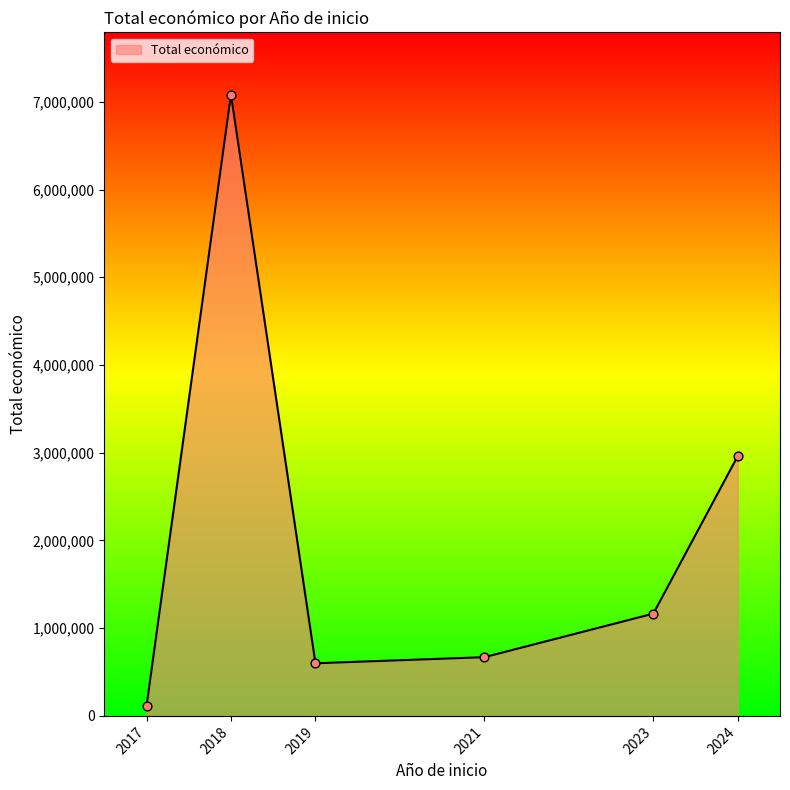

Which has a higher value, 2018 or 2023?

2018